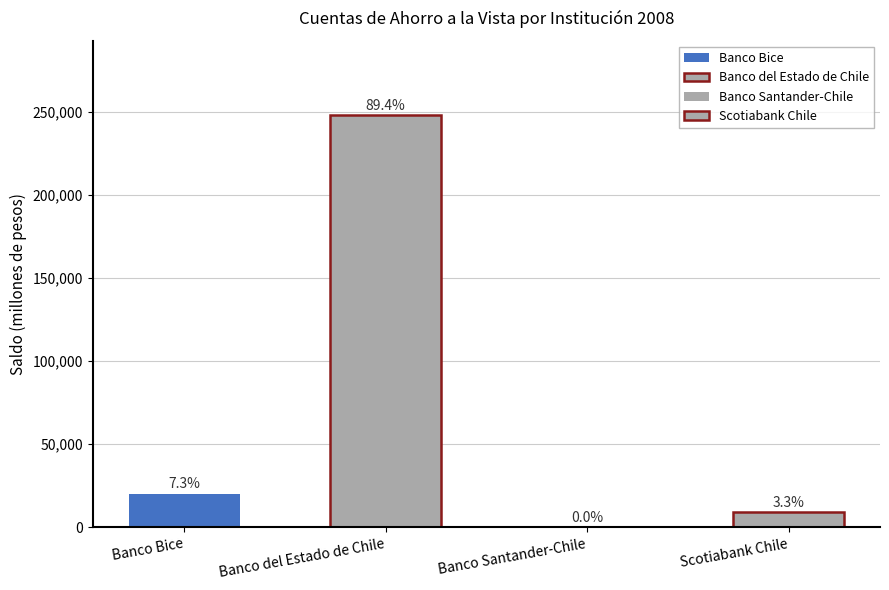

Is the value of Scotiabank Chile at Nov greater than the value of Banco Santander-Chile at Feb?

Yes